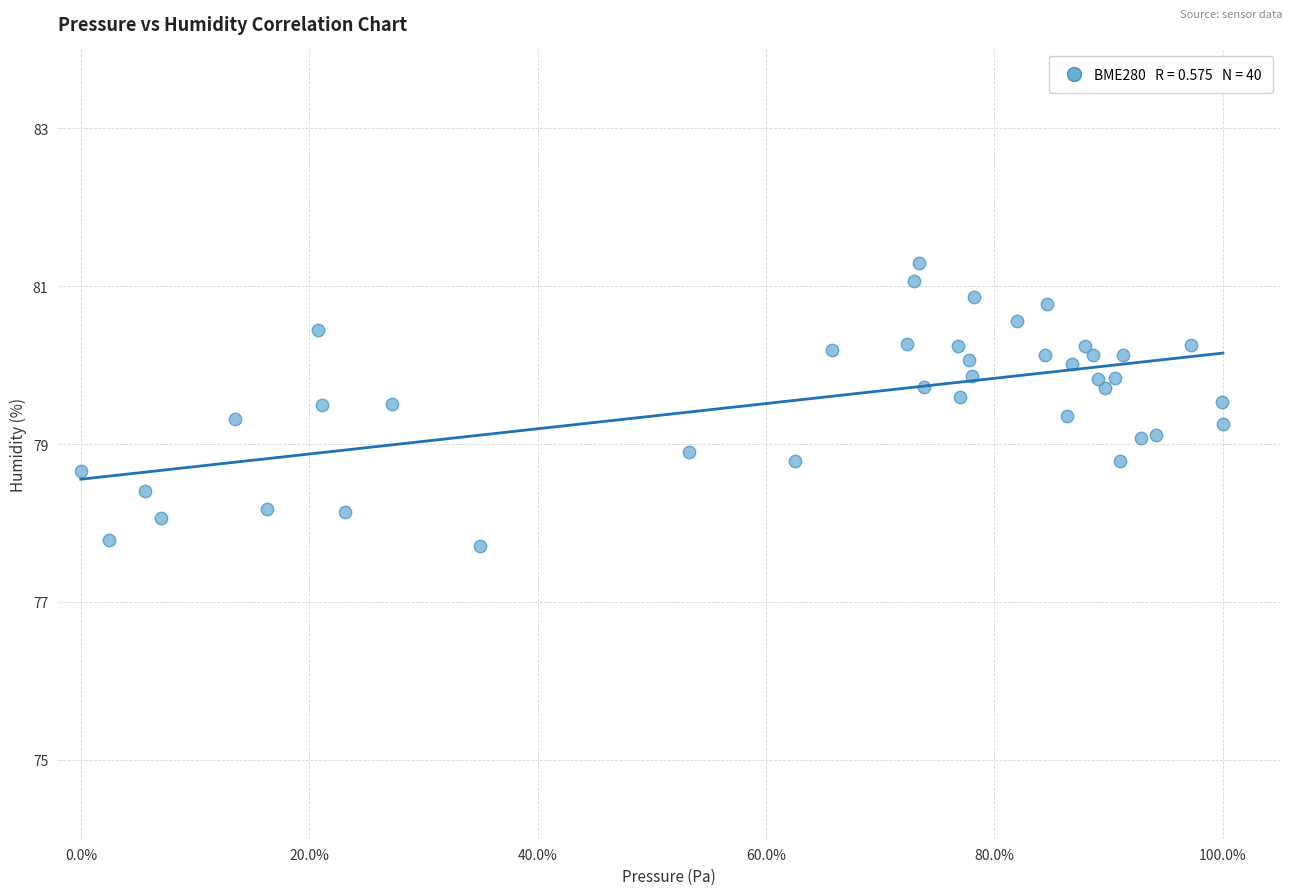

What is the range of X values (max minus min)?

100.0